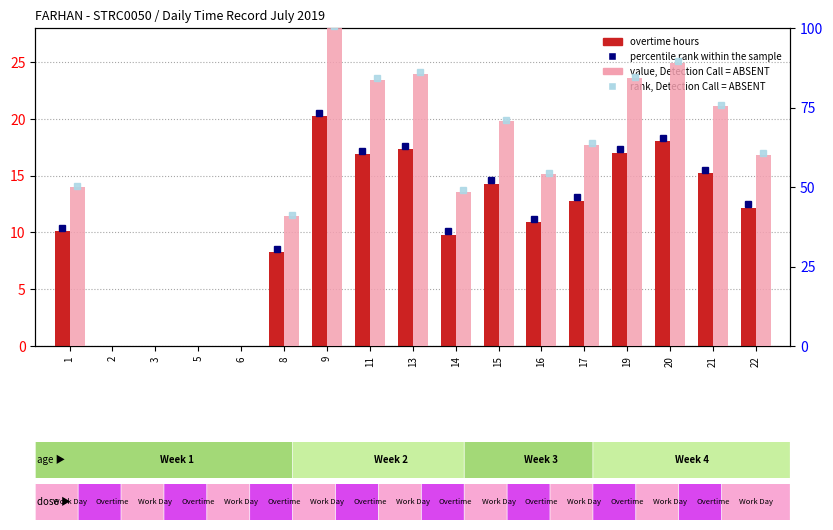

How many groups of bars are there?

17